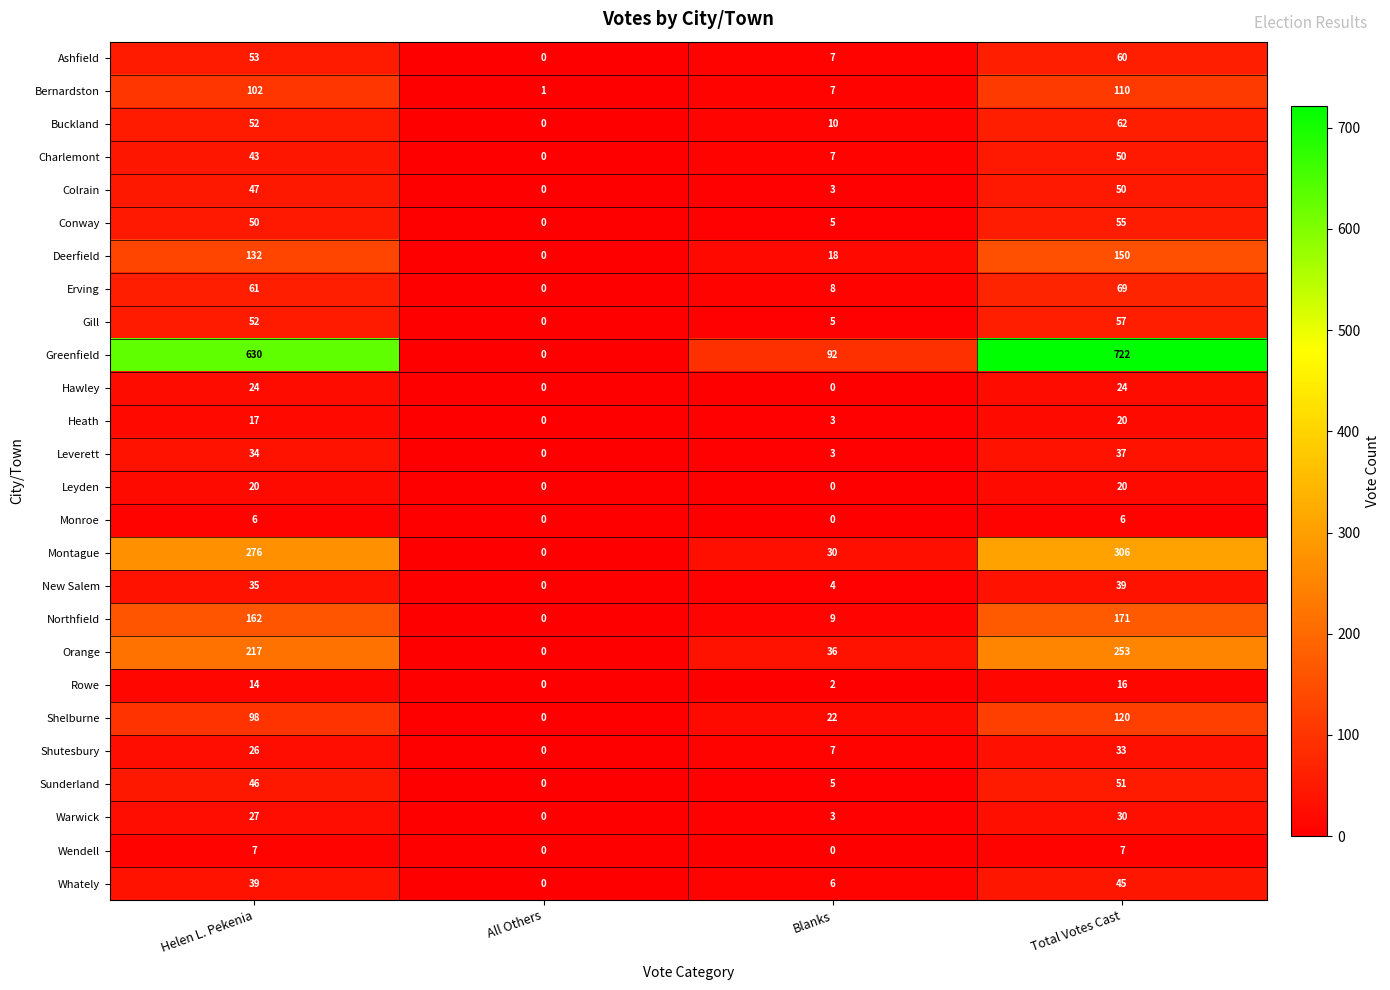

List the labels in order of Conway value, smallest first.

All Others, Blanks, Helen L. Pekenia, Total Votes Cast